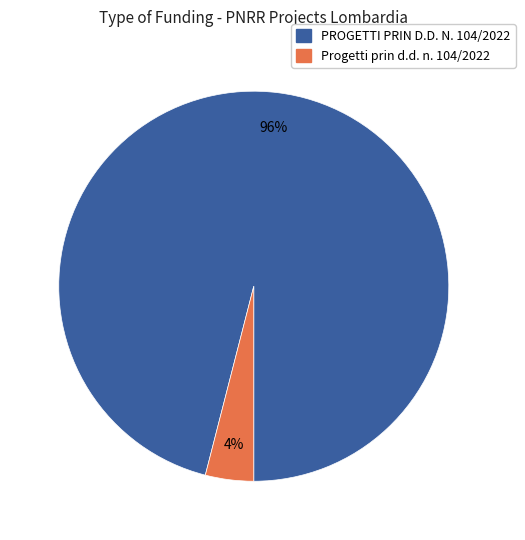

Is there a majority slice in this chart?

Yes